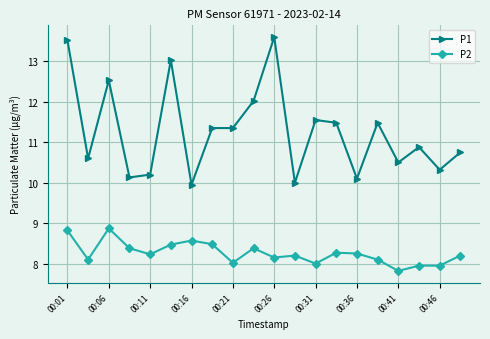

Which series has the largest total across all categories?

P1